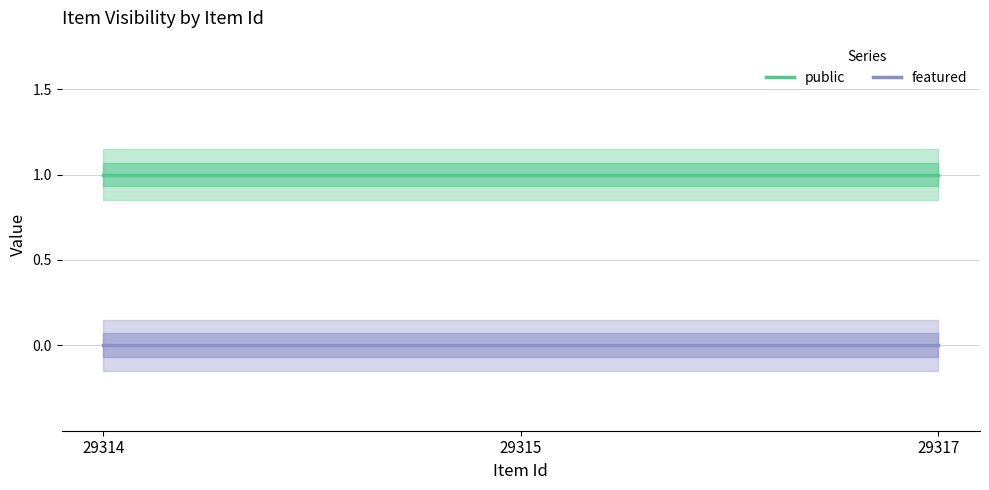

At 29317, list the series in order from smallest to largest.

featured, public